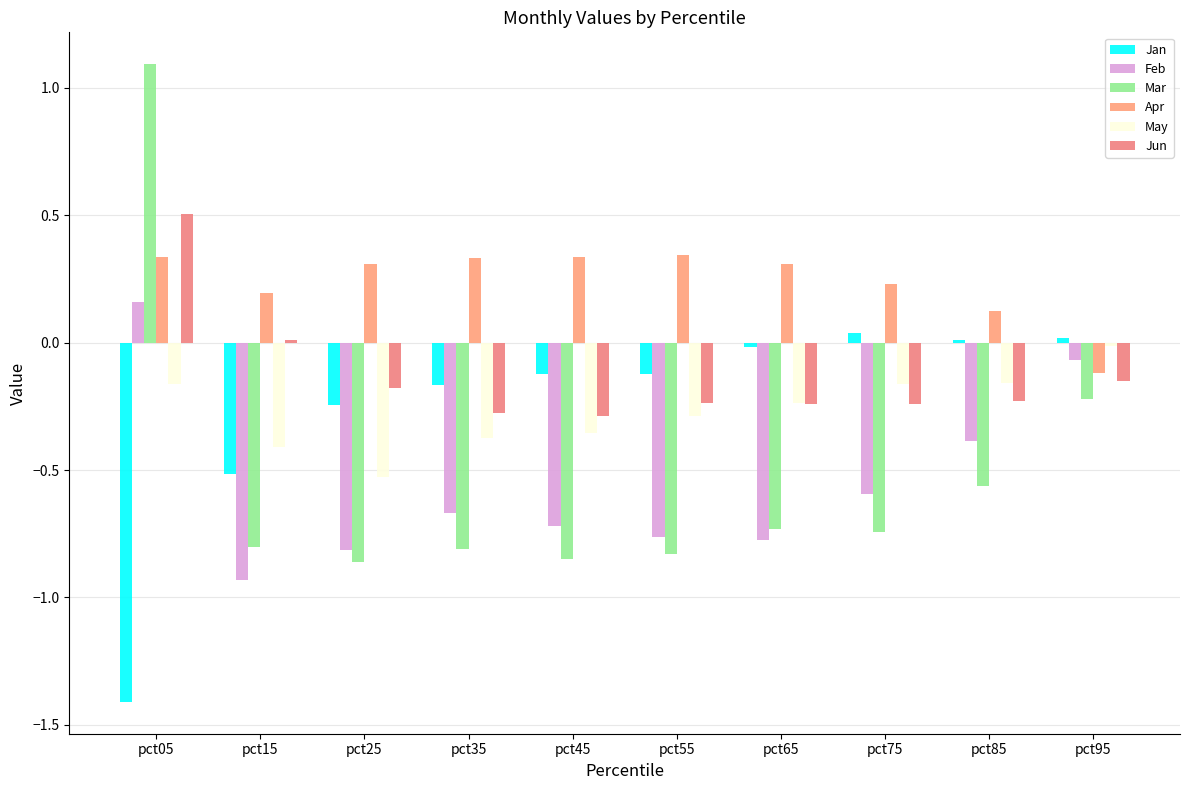

Are the bars horizontal?

No